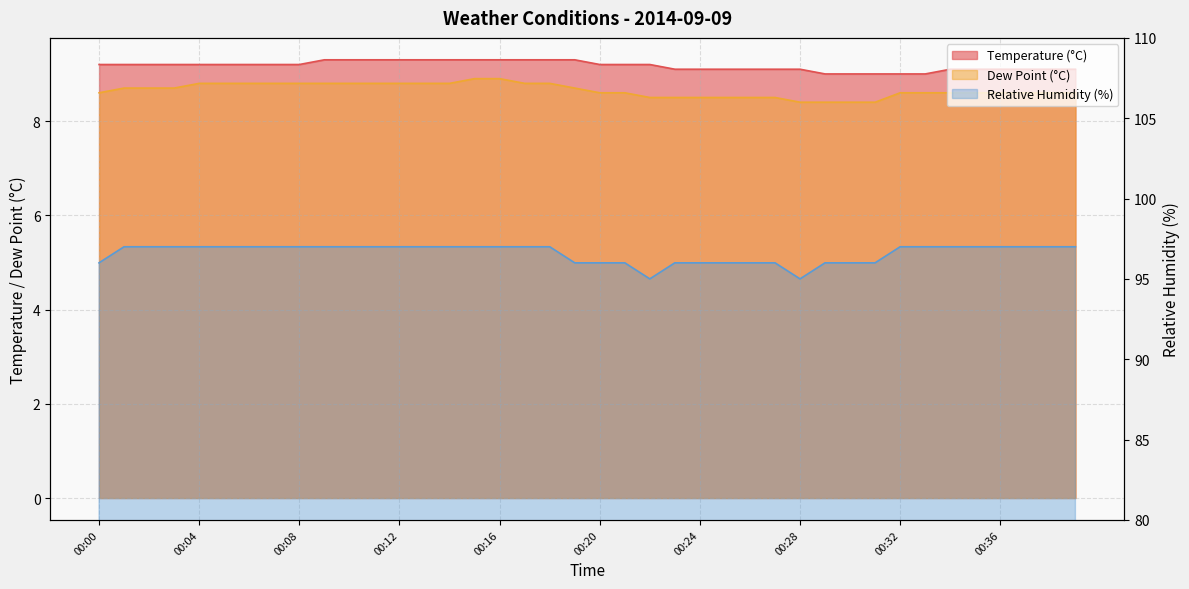

True or false: Relative Humidity (%) and Dew Point (°C) intersect in this chart.

False